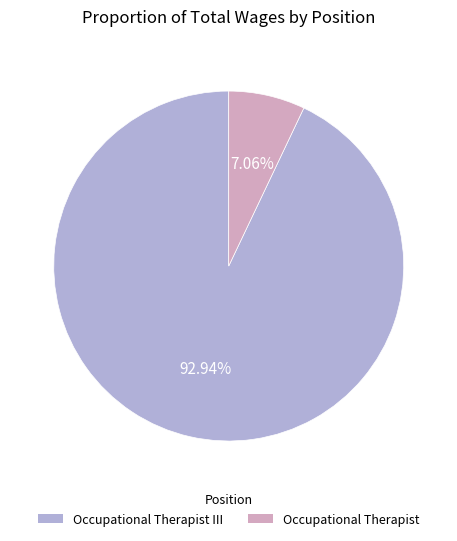

Is there a majority slice in this chart?

Yes